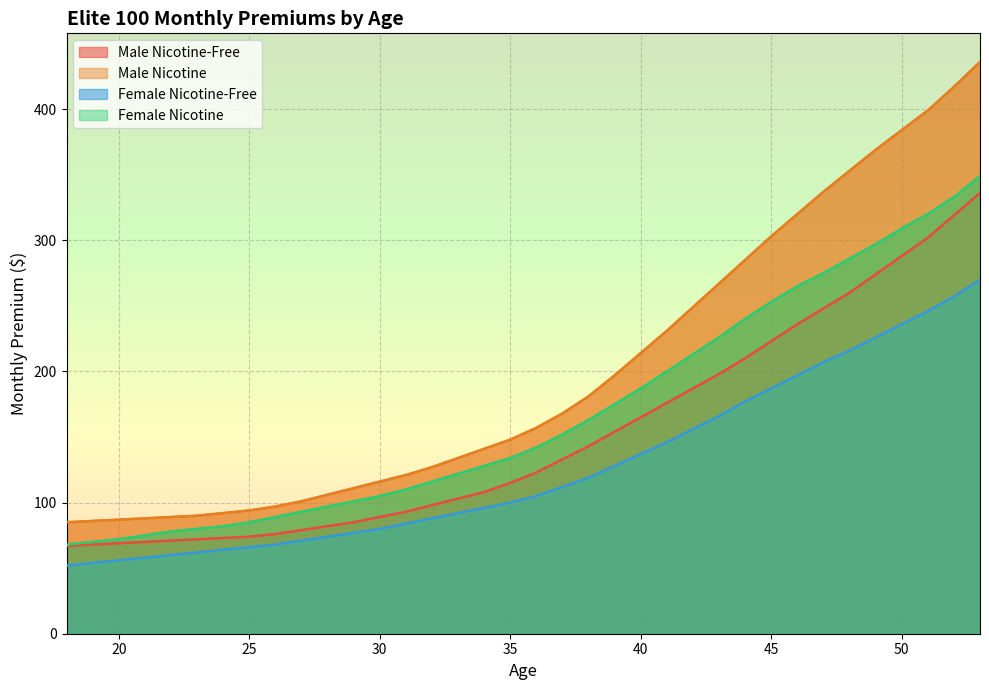

What are all the series names shown in the legend?

Male Nicotine-Free, Male Nicotine, Female Nicotine-Free, Female Nicotine